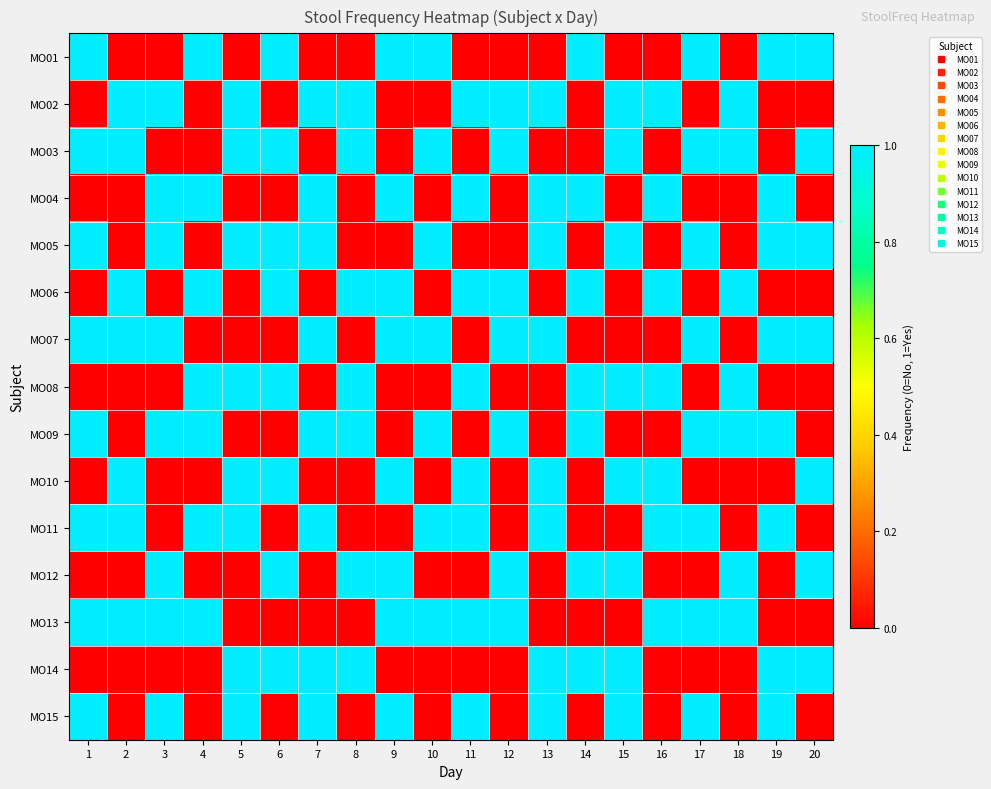

At which category does the chart reach its minimum across all series?

2